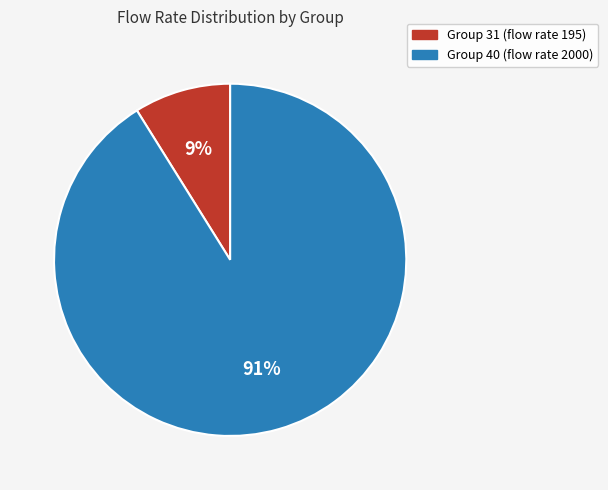

How many segments does this pie chart have?

2